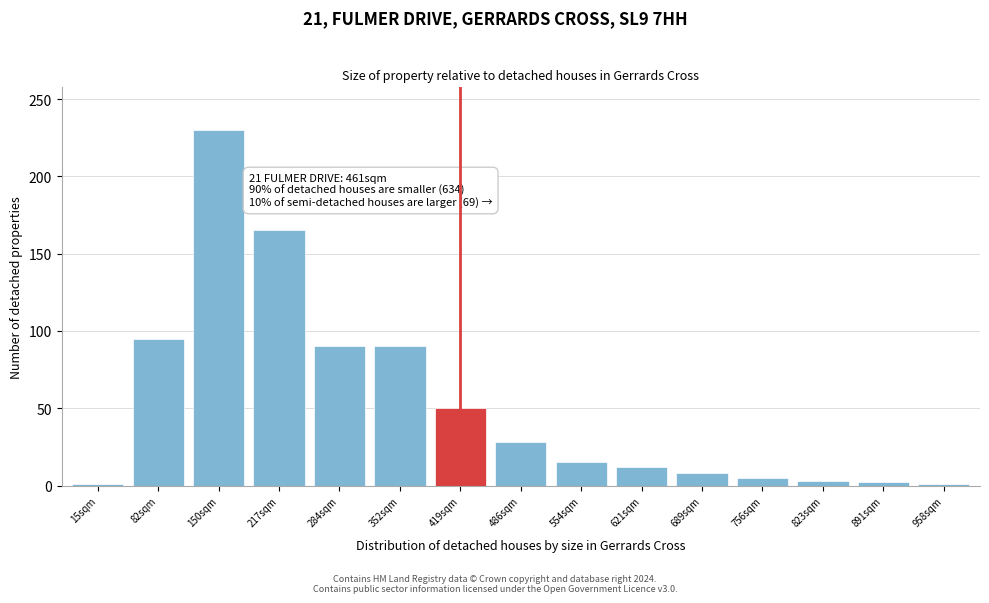

What is the maximum value shown in the chart?

230